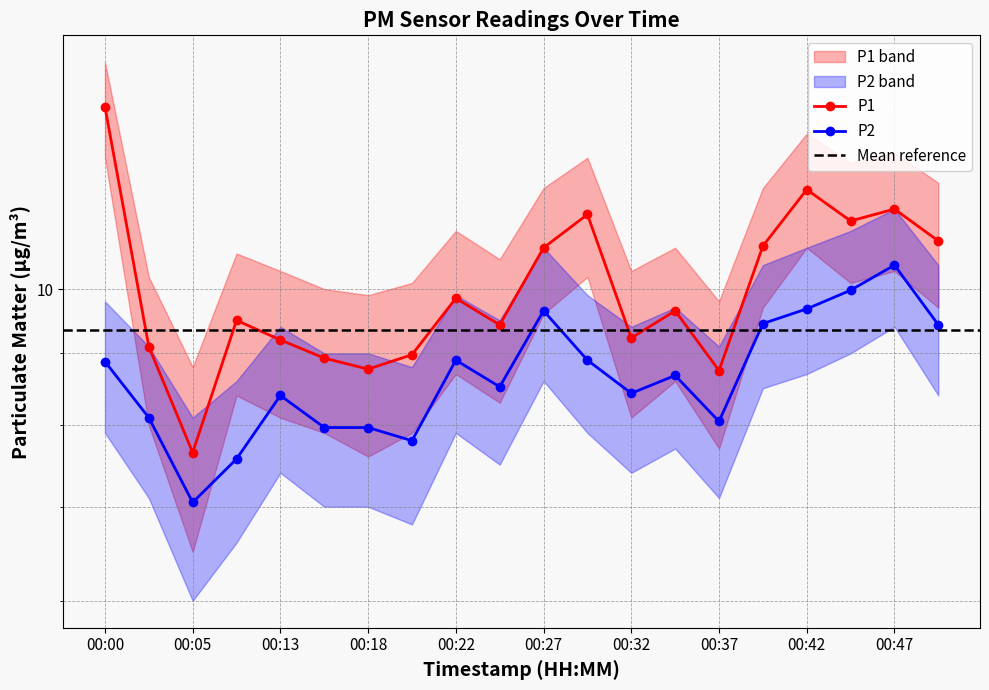

Reading left to right, list all the values displayed in this chart.

P1: 00:00=13.5	00:03=9.1	00:05=7.7	00:10=9.5	00:13=9.2	00:15=8.9	00:18=8.8	00:20=9.0	00:22=9.8	00:25=9.4	00:27=10.7	00:30=11.3	00:32=9.2	00:35=9.7	00:37=8.8	00:39=10.7	00:42=11.8	00:44=11.2	00:47=11.4	00:49=10.8
P2: 00:00=8.9	00:03=8.1	00:05=7.0	00:10=7.6	00:13=8.4	00:15=8.0	00:18=8.0	00:20=7.8	00:22=8.9	00:25=8.5	00:27=9.7	00:30=8.9	00:32=8.4	00:35=8.7	00:37=8.1	00:39=9.4	00:42=9.7	00:44=10.0	00:47=10.4	00:49=9.4